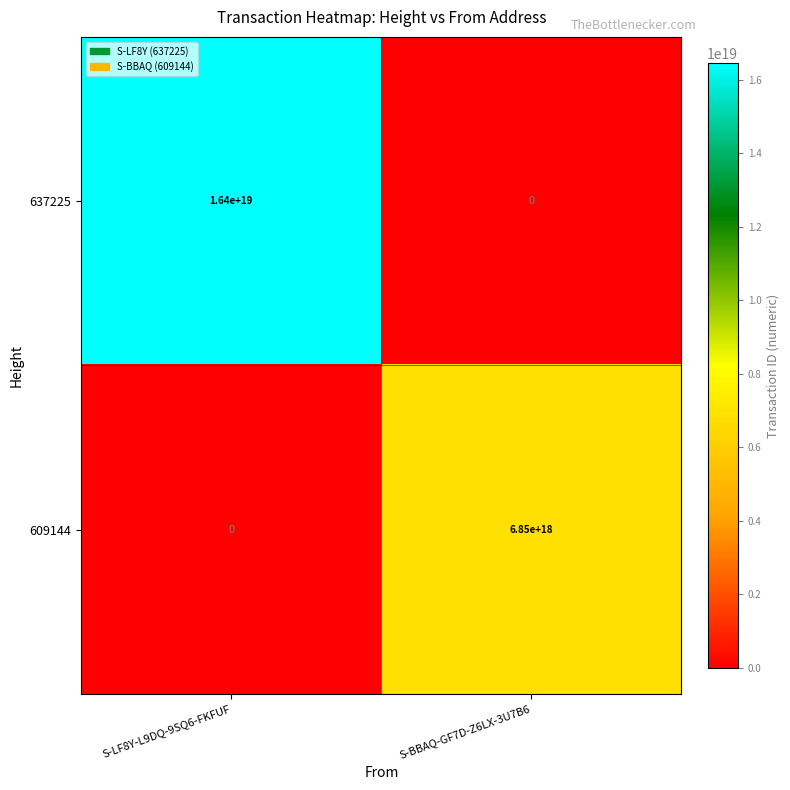

Which series changed the most between S-LF8Y-L9DQ-9SQ6-FKFUF and S-BBAQ-GF7D-Z6LX-3U7B6?

637225